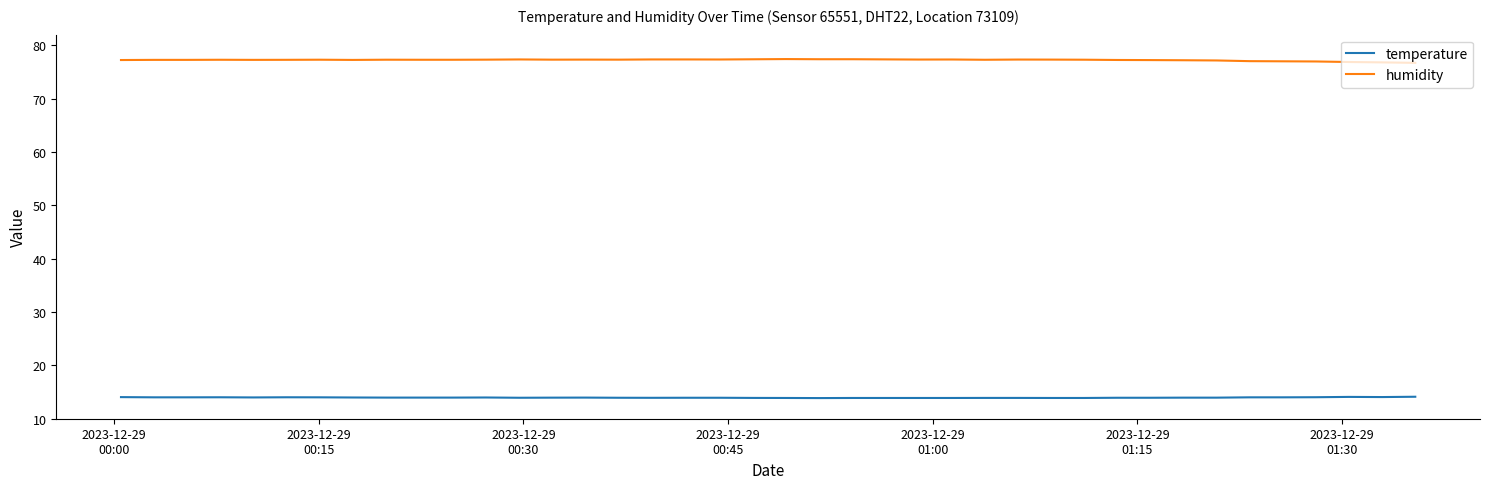

Rank the series by their maximum value, from lowest to highest.

temperature, humidity